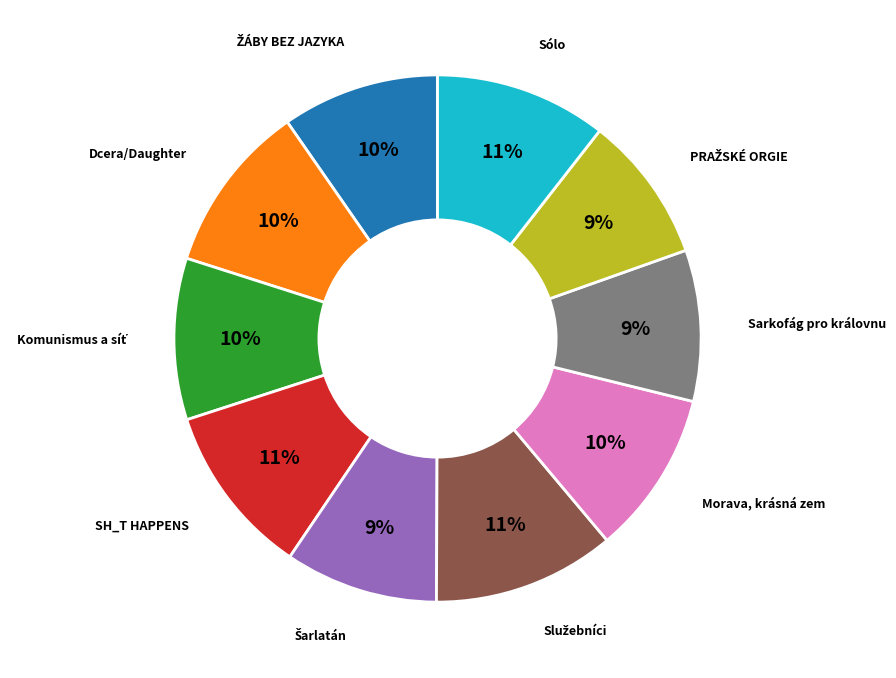

To the nearest percent, what is the average slice percentage?

10%